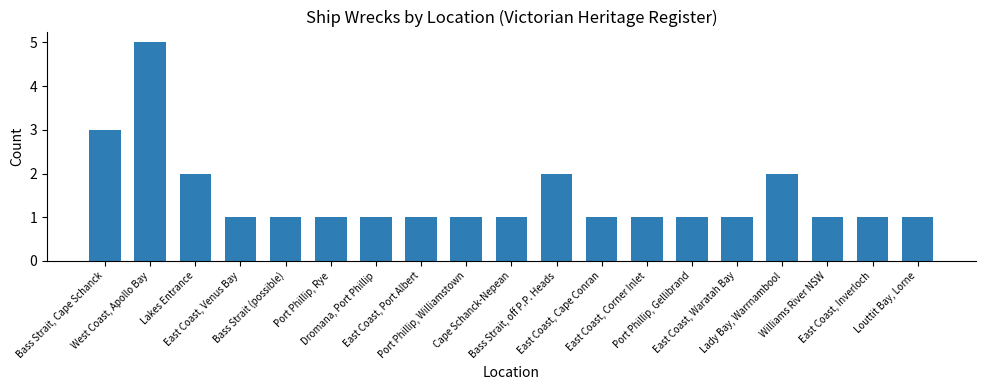

Reading right to left, what are all the values shown in this chart?

Louttit Bay, Lorne=1	East Coast, Inverloch=1	Williams River NSW=1	Lady Bay, Warrnambool=2	East Coast, Waratah Bay=1	Port Phillip, Gellibrand=1	East Coast, Corner Inlet=1	East Coast, Cape Conran=1	Bass Strait, off P.P. Heads=2	Cape Schanck-Nepean=1	Port Phillip, Williamstown=1	East Coast, Port Albert=1	Dromana, Port Phillip=1	Port Phillip, Rye=1	Bass Strait (possible)=1	East Coast, Venus Bay=1	Lakes Entrance=2	West Coast, Apollo Bay=5	Bass Strait, Cape Schanck=3